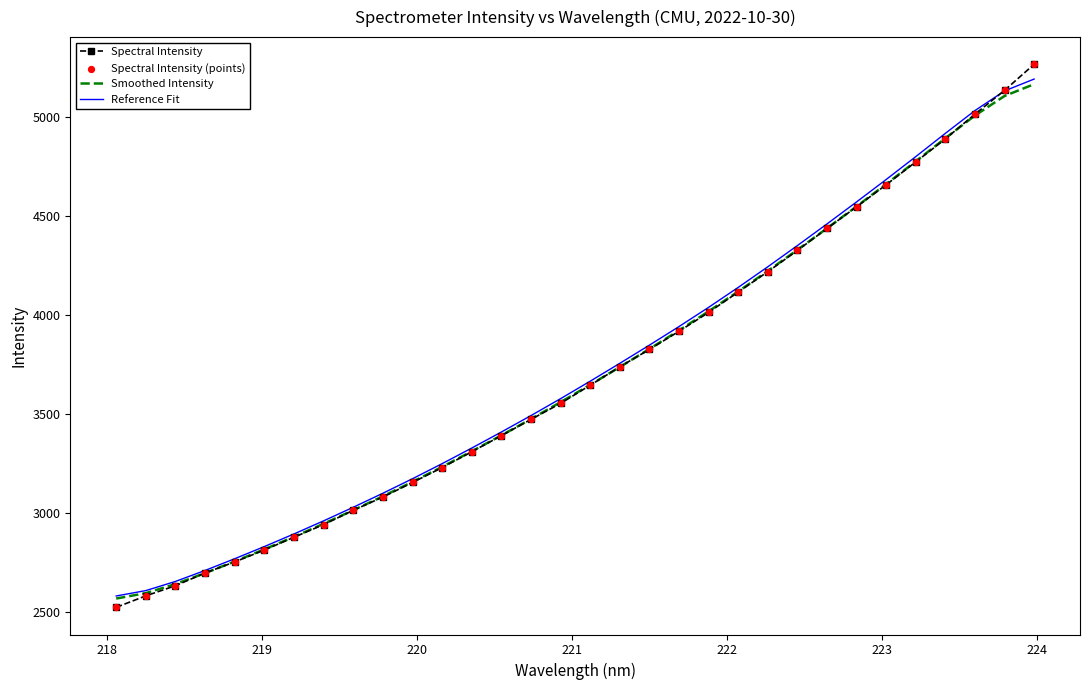

What is the lowest value of the Reference Fit series?

2582.7